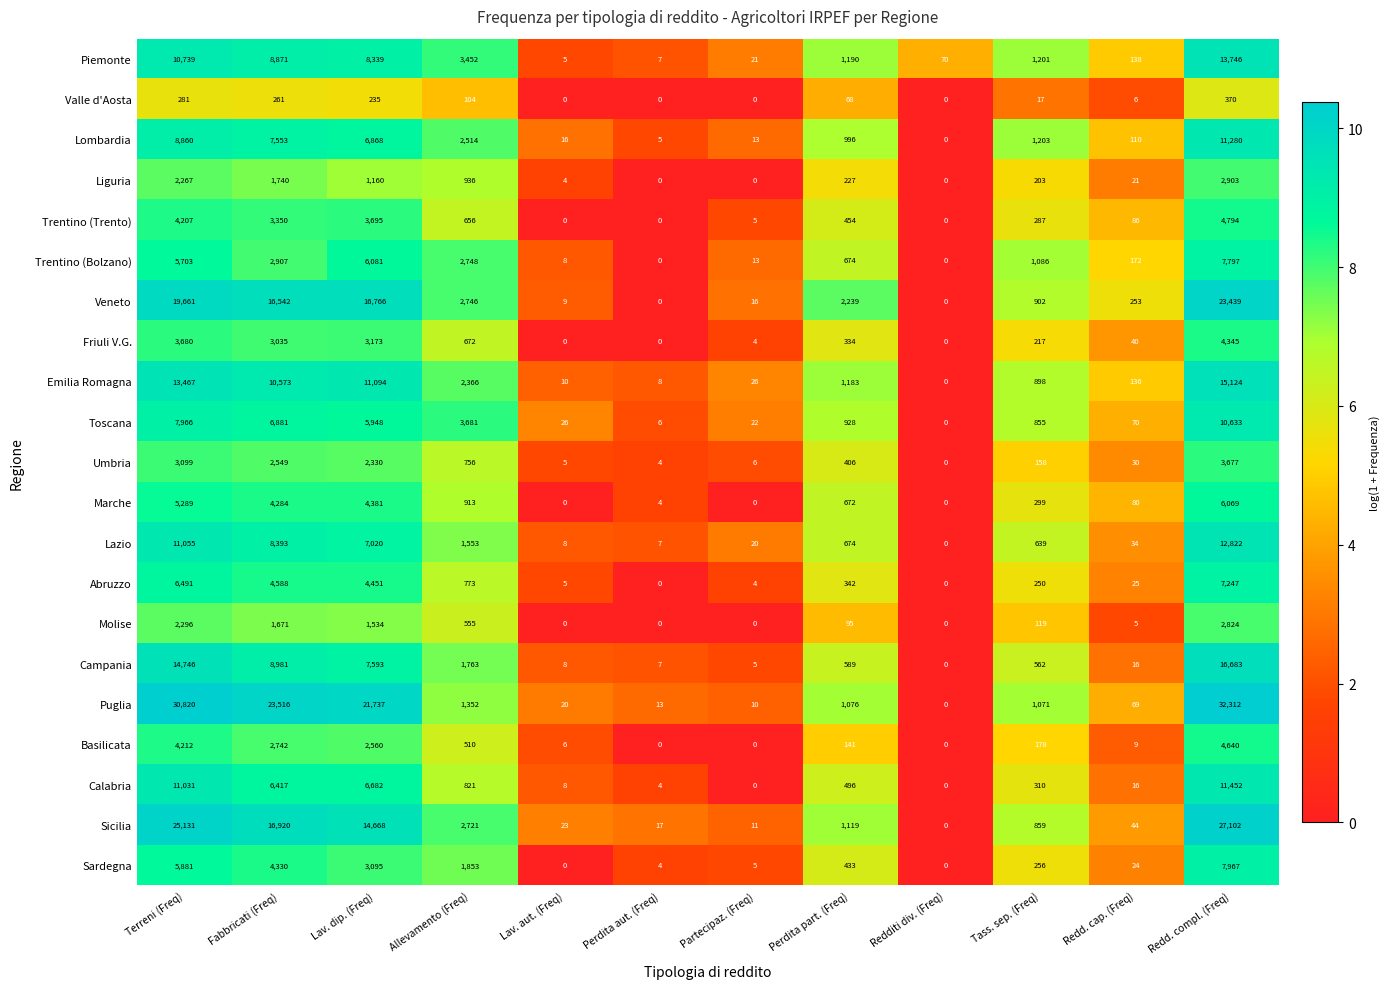

At which label does Lazio first exceed 674?

Terreni (Freq)